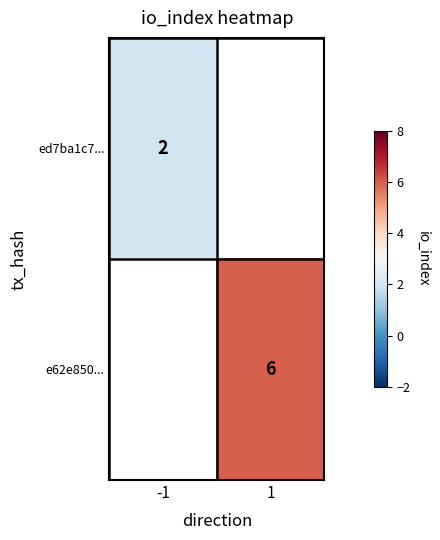

Is it true that e62e850... equals 2.3 at 1?

False